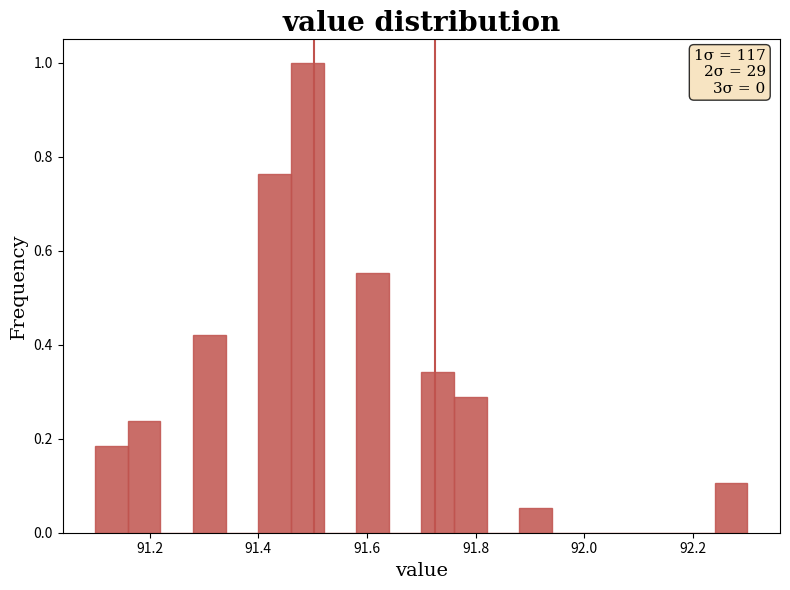

Read against the x-axis, roughly where is the centre of the tallest bar?

91.50